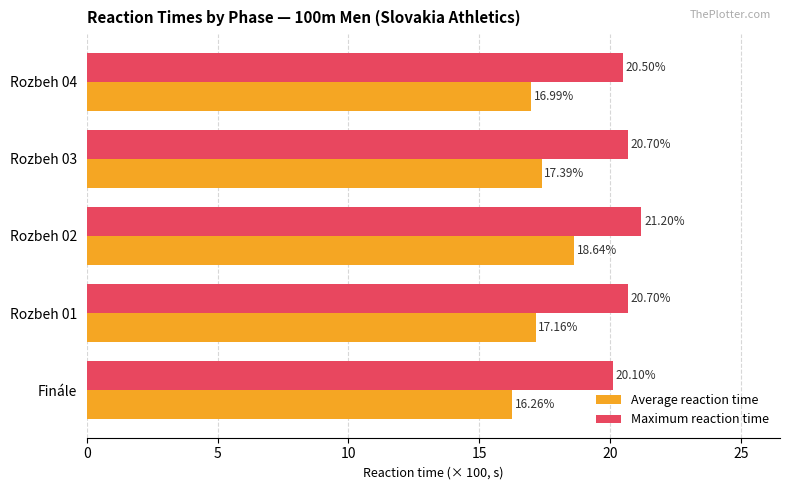

Rank the series by their average value, from lowest to highest.

Average reaction time, Maximum reaction time